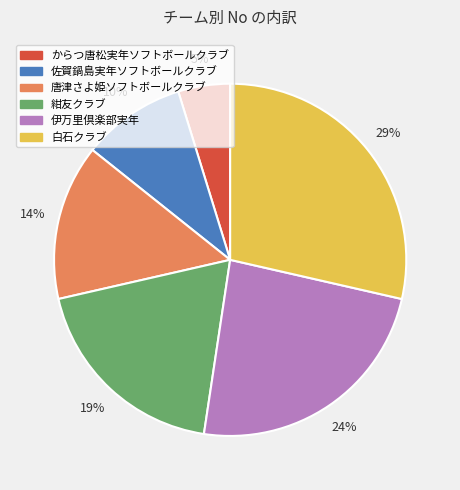

Is からつ唐松実年ソフトボールクラブ the majority of the pie?

No